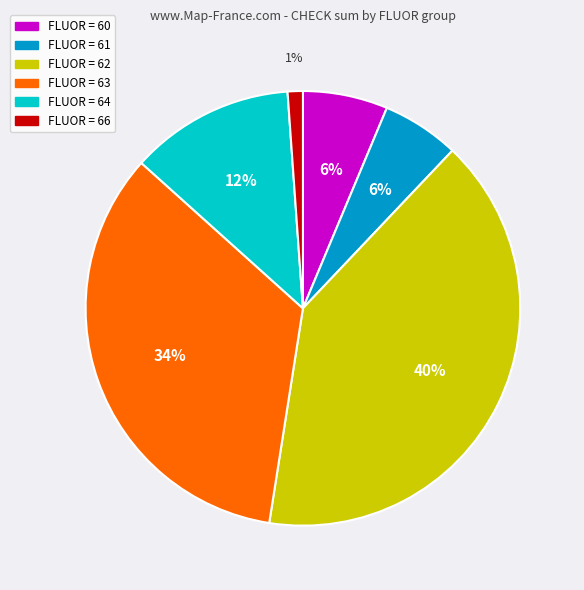

Is there any slice that represents more than half of the pie?

No